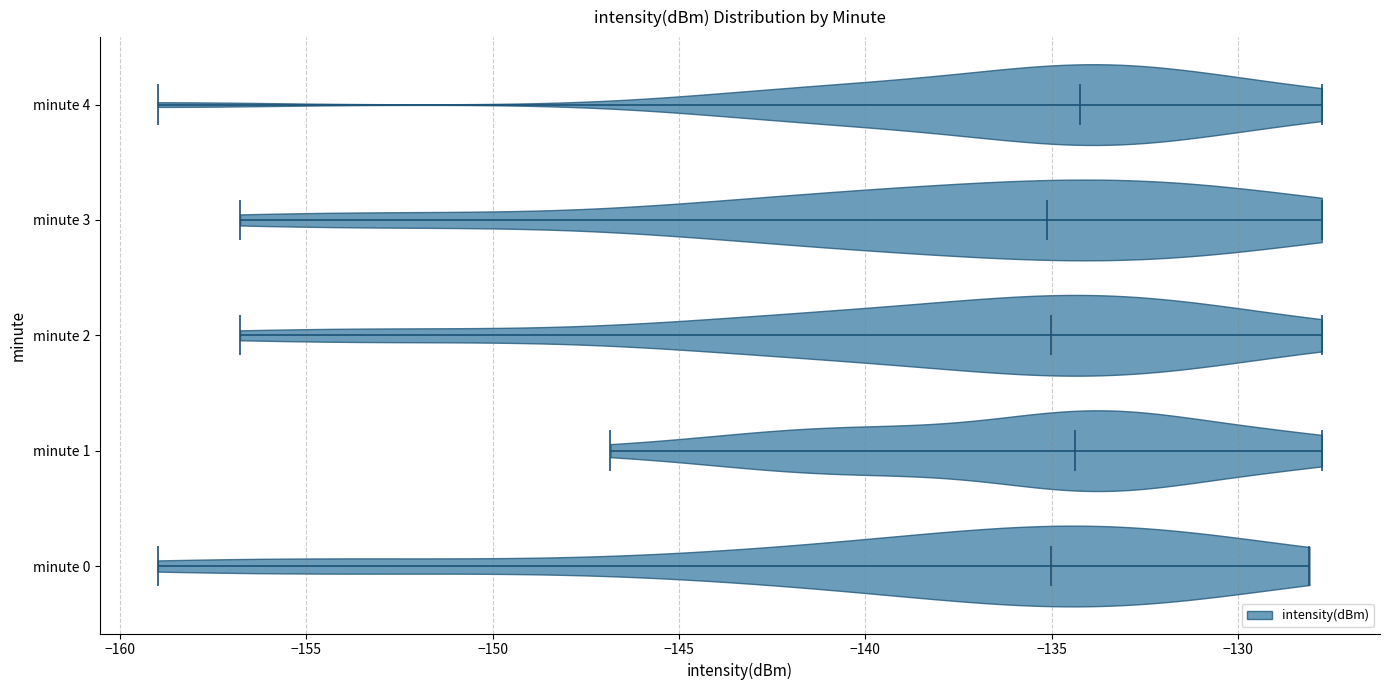

Reading bottom to top, read every violin against the x-axis: where its median line is, and the lowest and highest points it reaches. The values are not printed on the chart, so give them approximately, as read against the axis.

minute 0: median line -135.0, lowest point -159.0, highest point -128.0
minute 1: median line -134.5, lowest point -147.0, highest point -128.0
minute 2: median line -135.0, lowest point -157.0, highest point -128.0
minute 3: median line -135.0, lowest point -157.0, highest point -128.0
minute 4: median line -134.0, lowest point -159.0, highest point -128.0